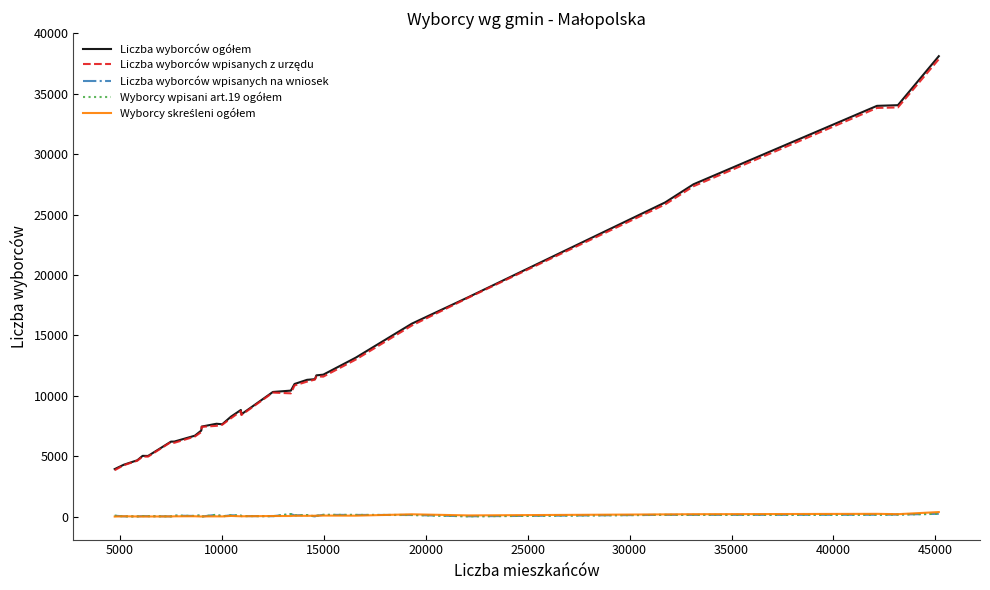

What is the greatest value displayed?

38105